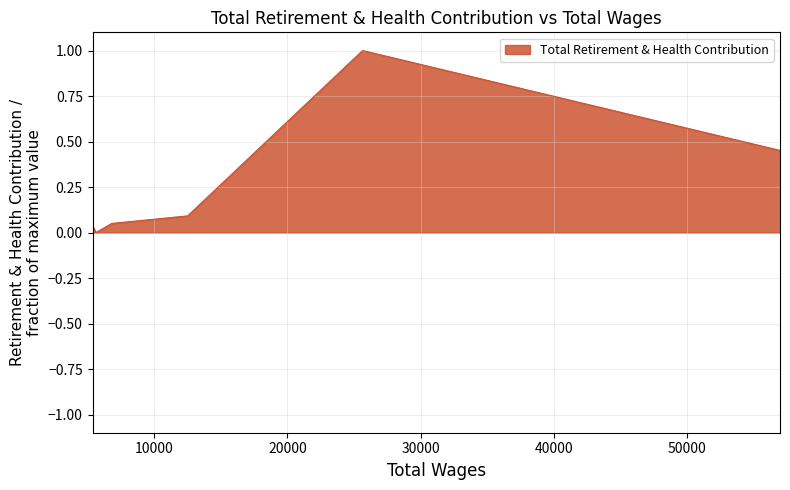

Between 25636.0 and 5361.0, which is larger?

25636.0